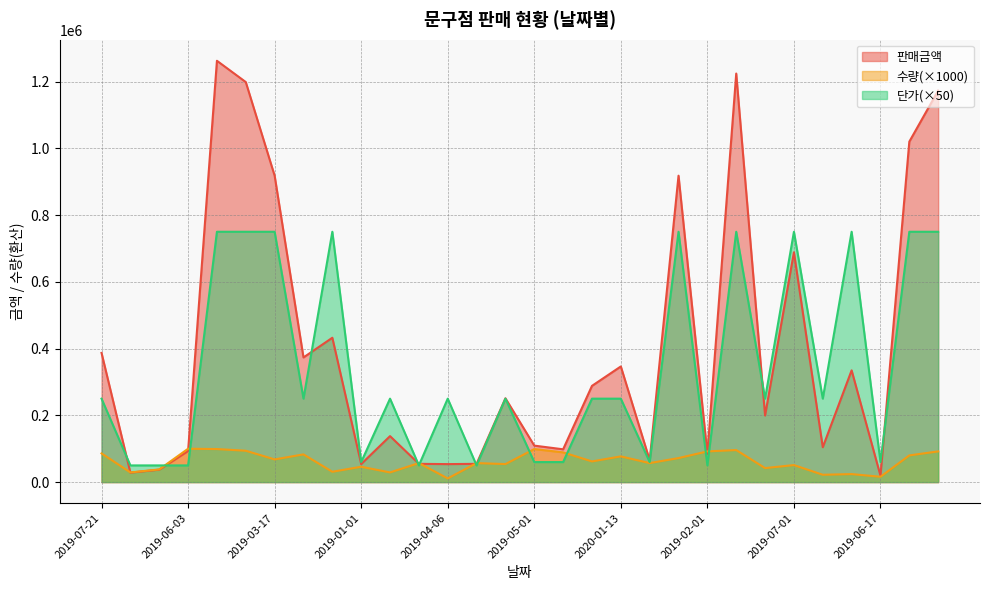

Where does the 판매금액 series first go above 251100?

2019-07-21